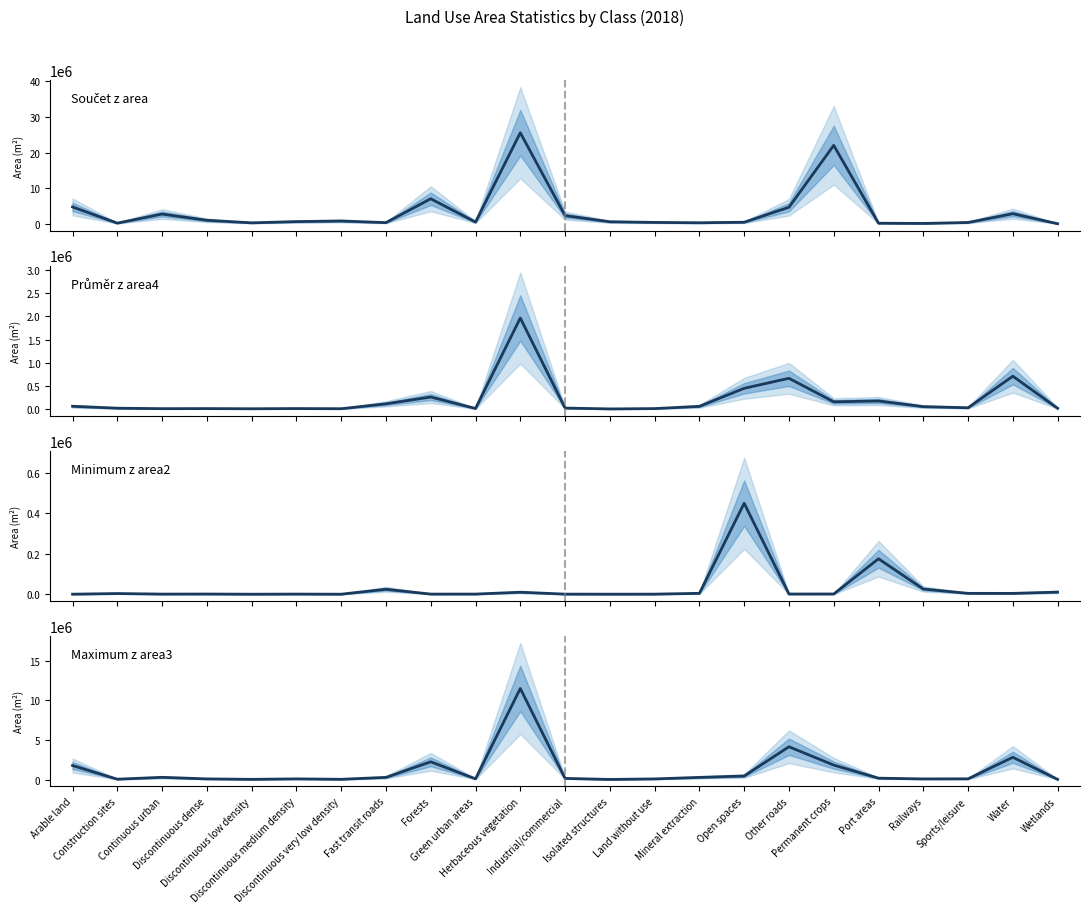

Read the Průměr z area4 value at Arable land.

61501.7